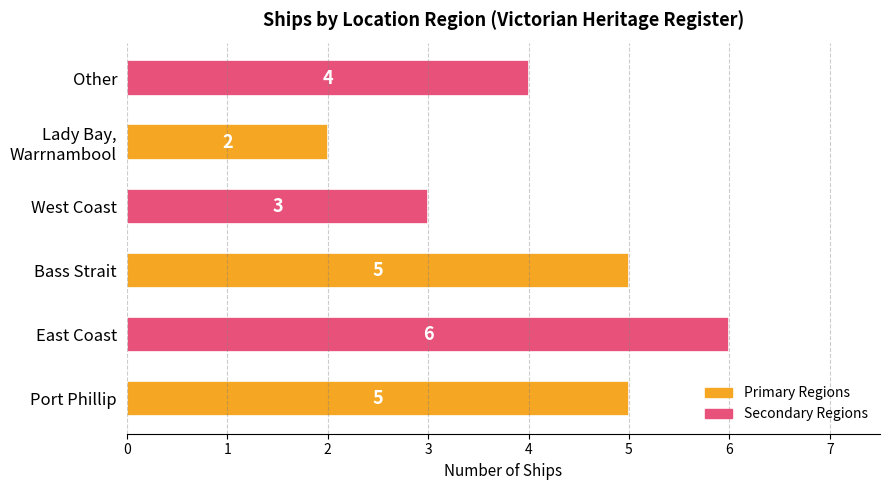

Reading bottom to top, extract all data points from this chart.

5	6	5	3	2	4